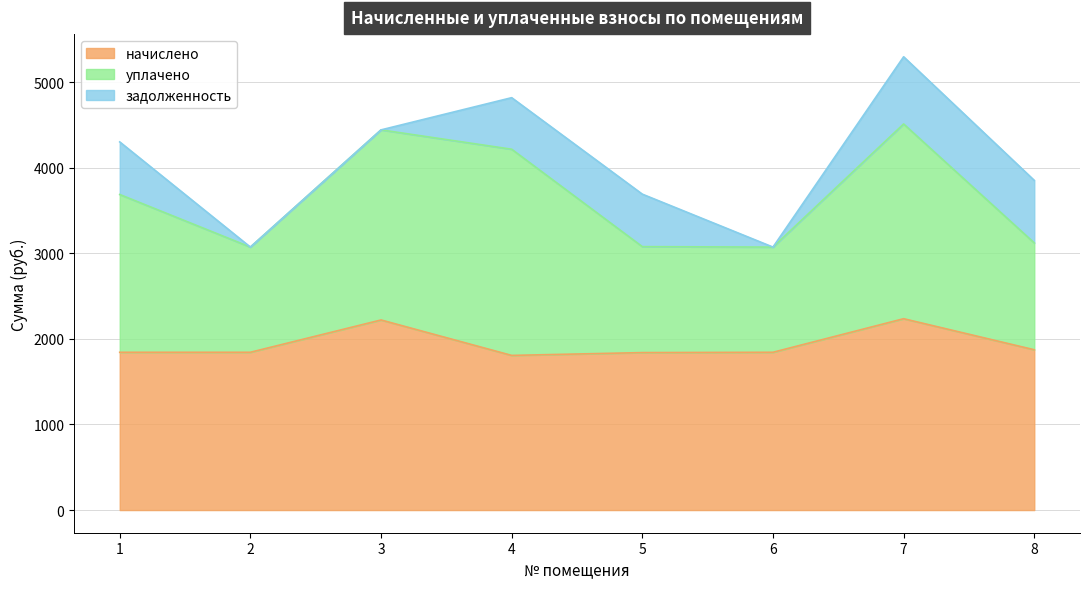

Reading left to right, what are all the values shown in this chart?

начислено: 1844.0	1844.0	2221.6	1807.3	1840.3	1844.0	2236.3	1873.3
уплачено: 1844.0	1229.3	2221.6	2409.8	1238.3	1229.3	2276.1	1248.9
задолженность: 614.7	0.0	0.0	602.5	613.4	0.0	785.3	730.9